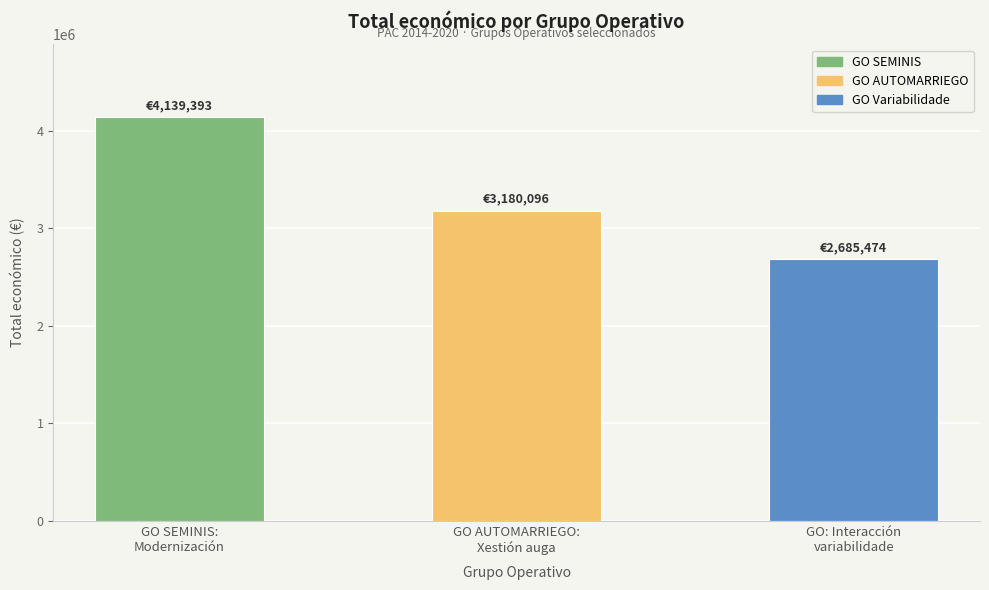

How many bars are there in total?

3